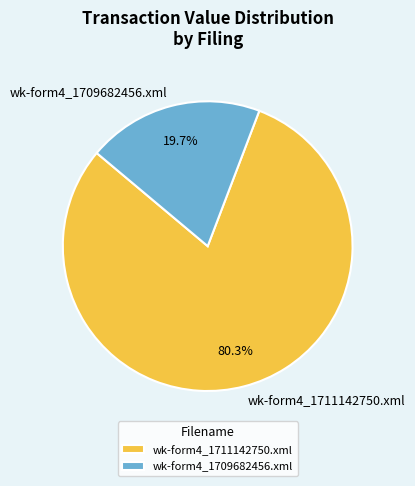

Rank the categories by value from lowest to highest.

wk-form4_1709682456.xml, wk-form4_1711142750.xml